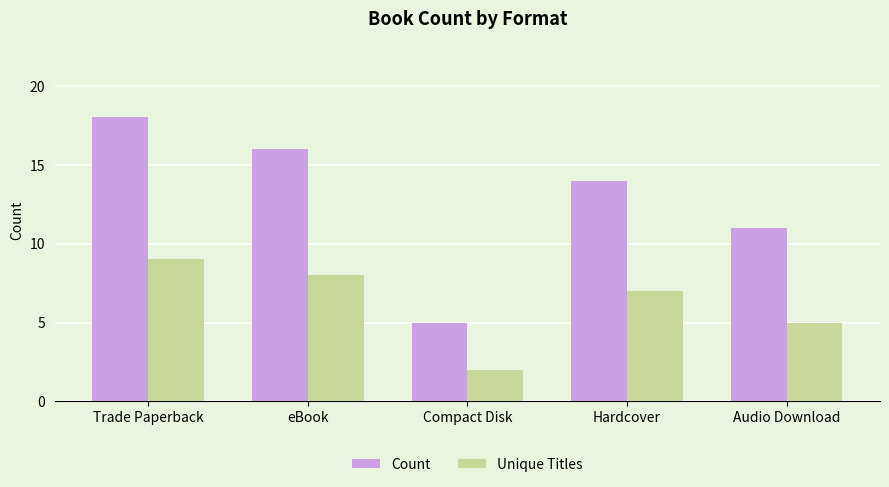

Which series has the widest spread of values?

Count